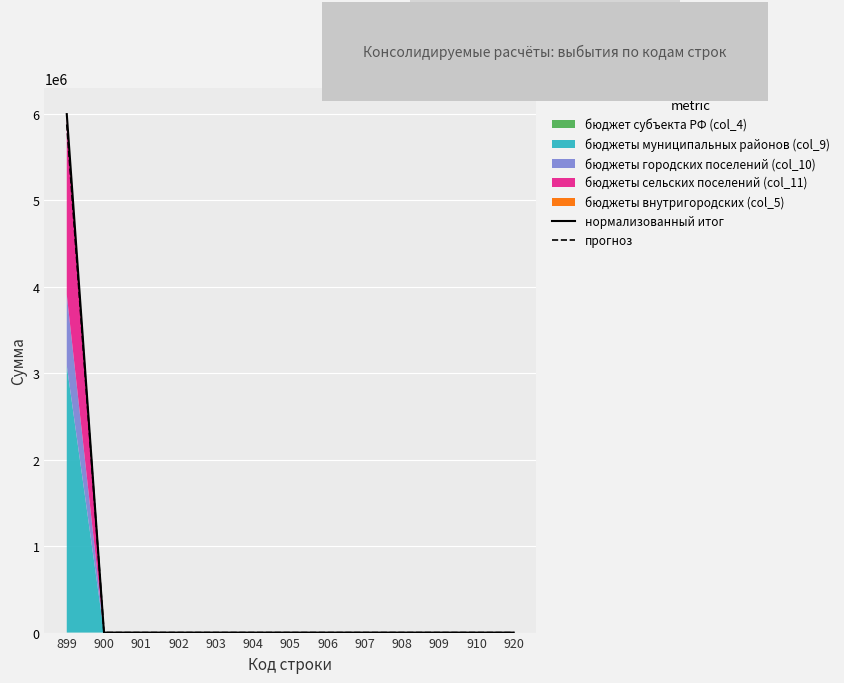

Which has a higher value, 906 or 903?

906